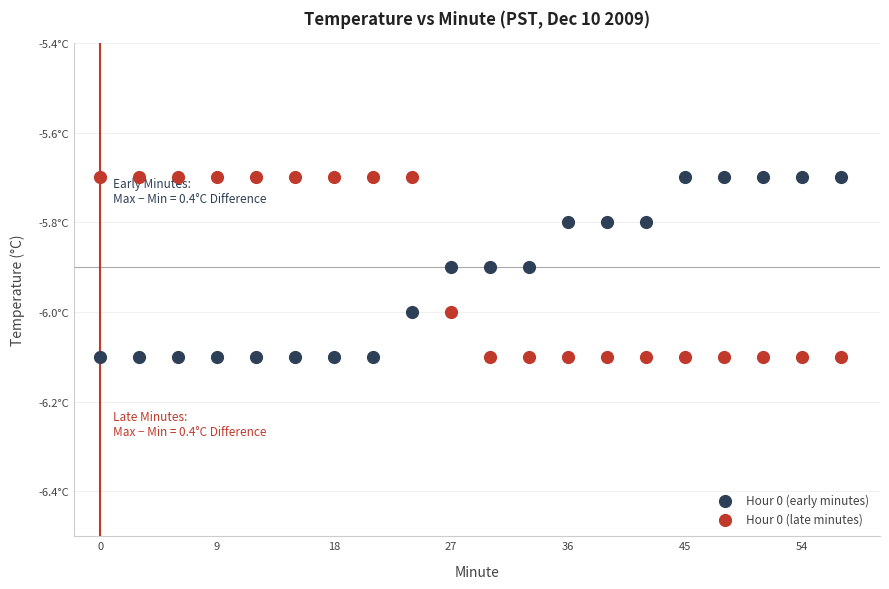

What are all the series names shown in the legend?

Hour 0 (early minutes), Hour 0 (late minutes)